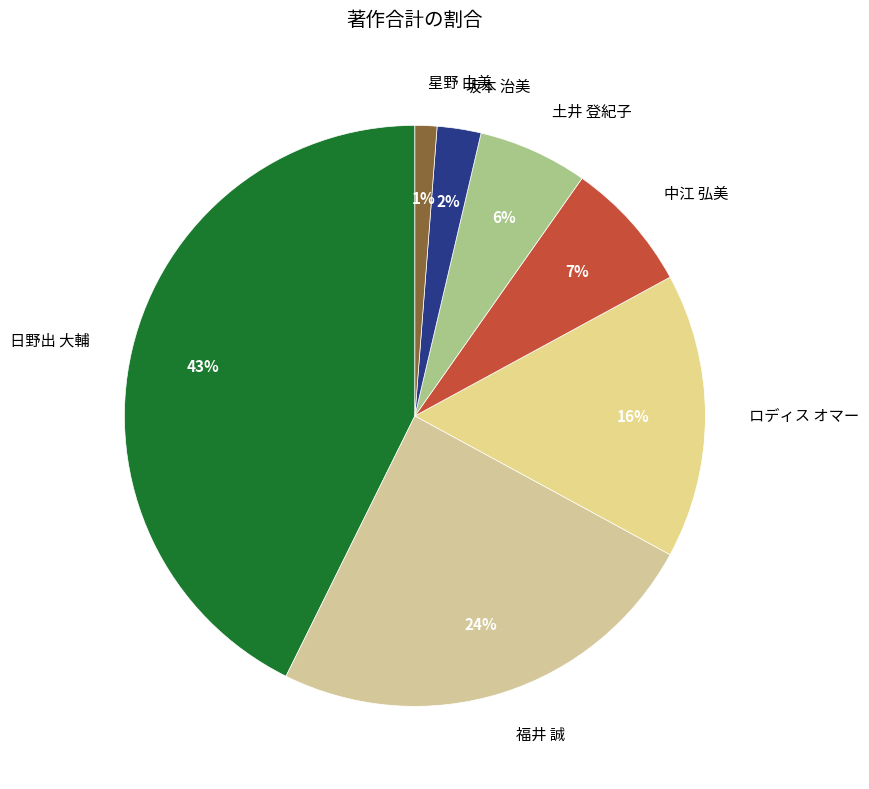

Between 坂本 治美 and 中江 弘美, which is larger?

中江 弘美